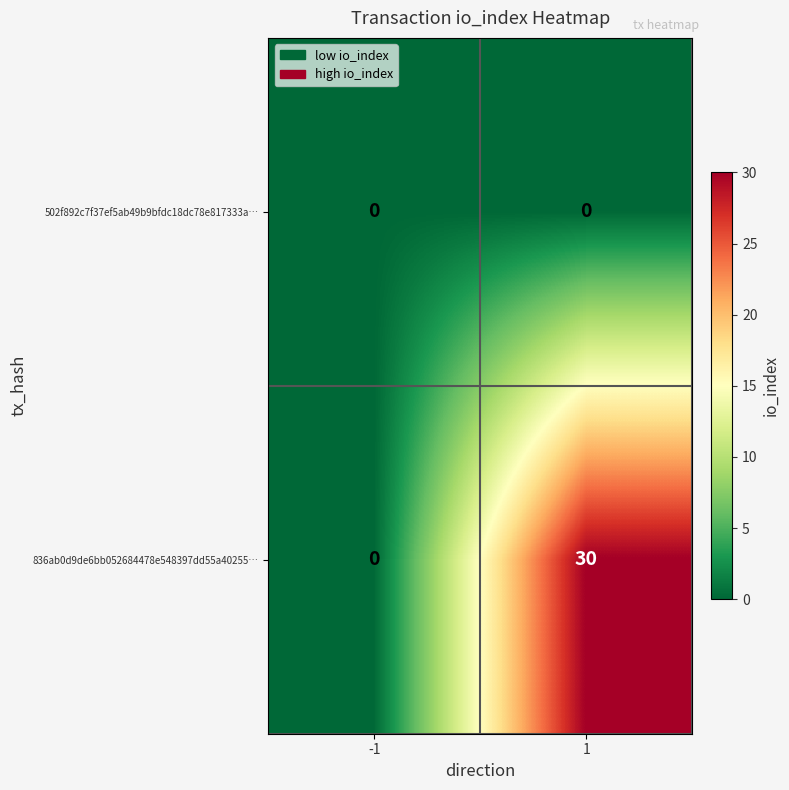

True or false: 836ab0d9de6bb052684478e548397dd55a40255… has a value of -12 at -1.

False